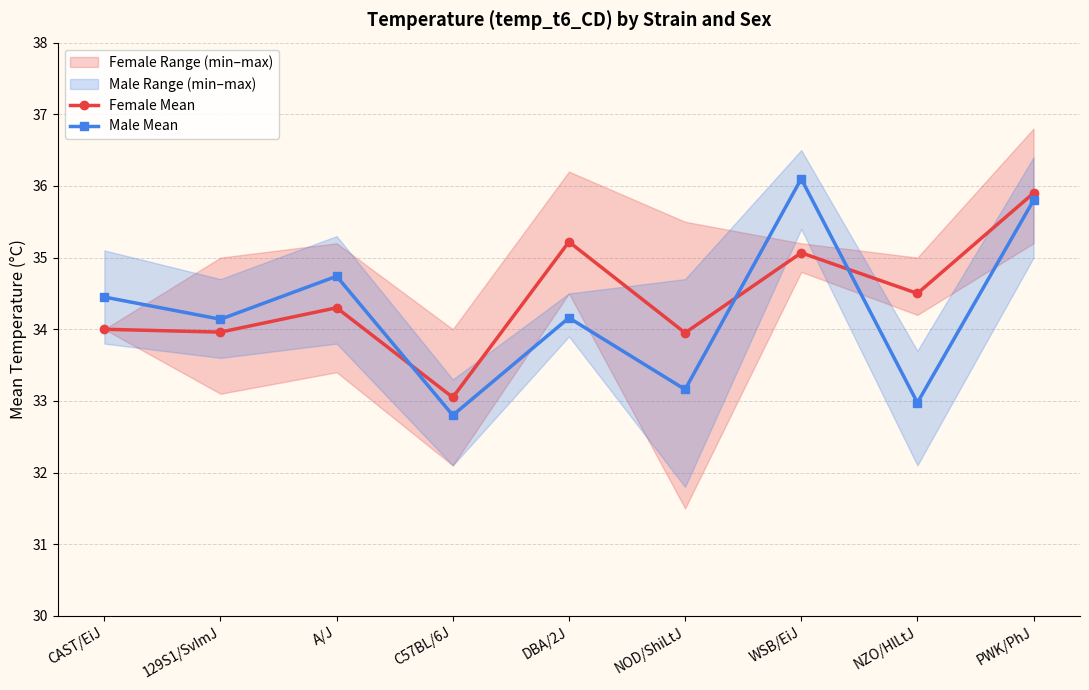

Where does the Male Mean series first go above 34?

CAST/EiJ